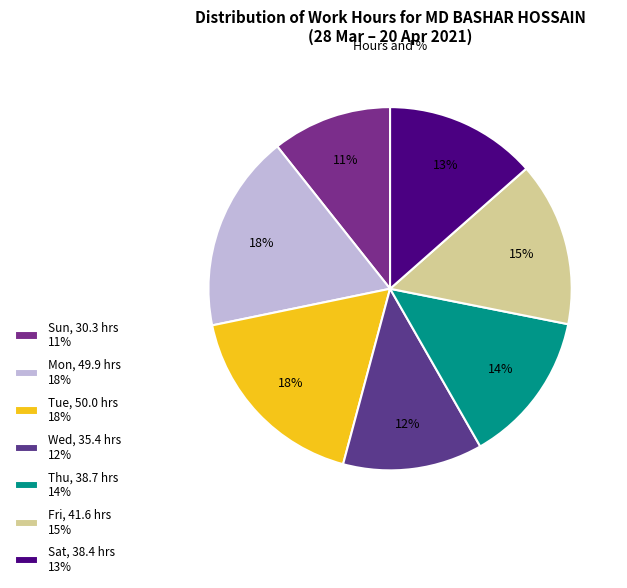

Is there any slice that represents more than half of the pie?

No